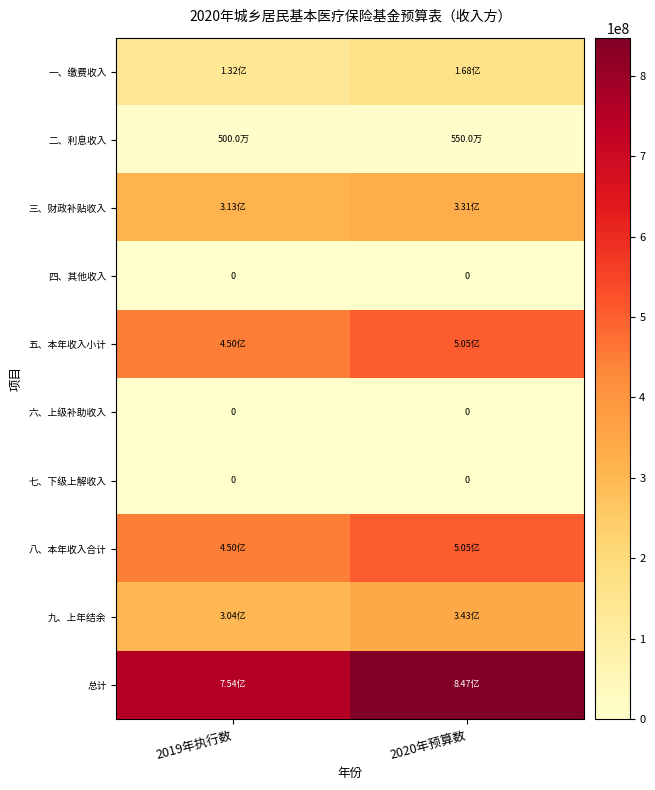

At which label does 二、利息收入 reach its peak?

2020年预算数